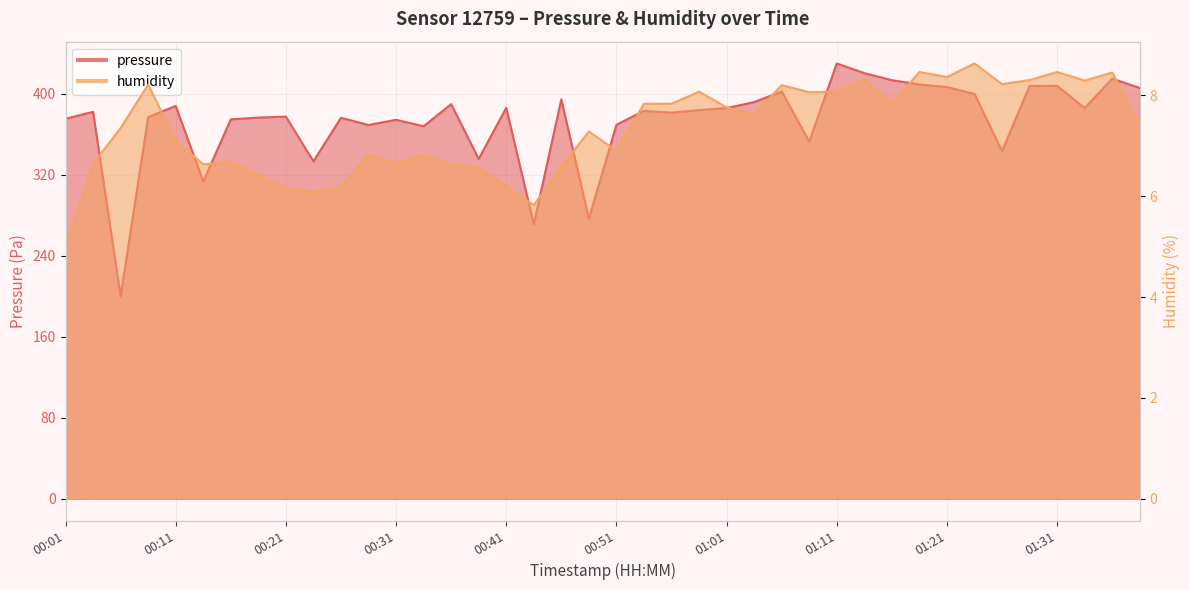

Where is pressure nearest to the value 315?

00:13